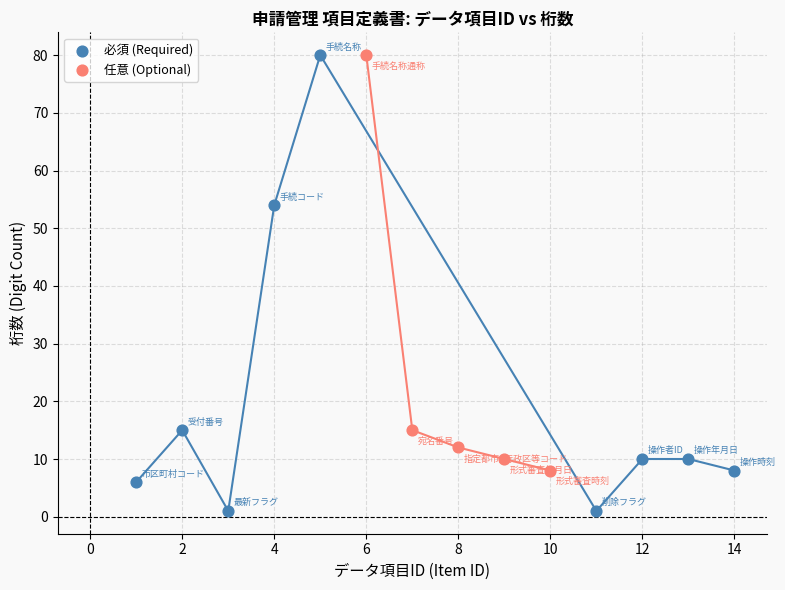

What are all the series names shown in the legend?

必須 (Required), 任意 (Optional)